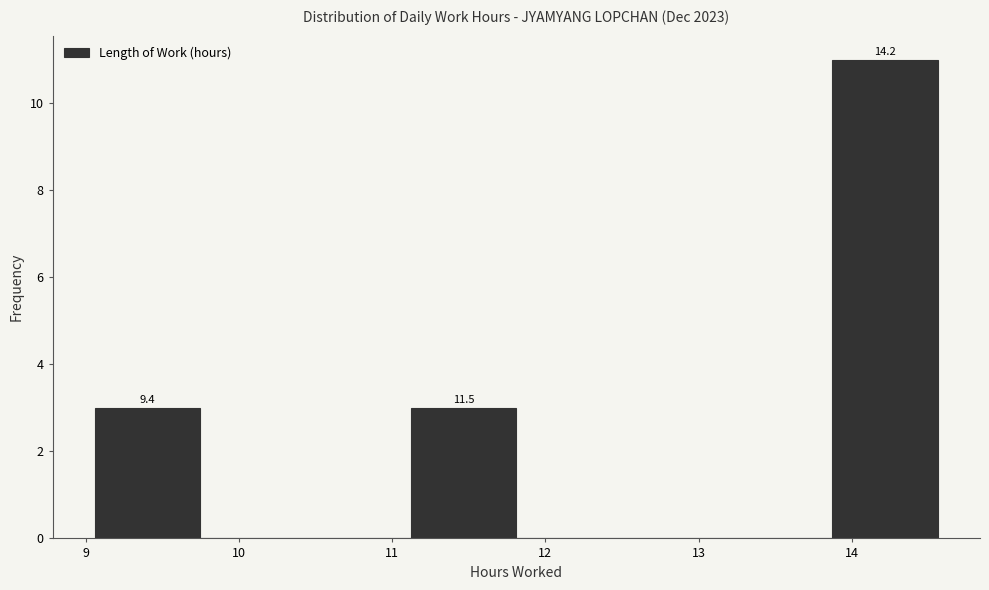

Over which range of the x-axis is the bar tallest?

13.9 to 14.6